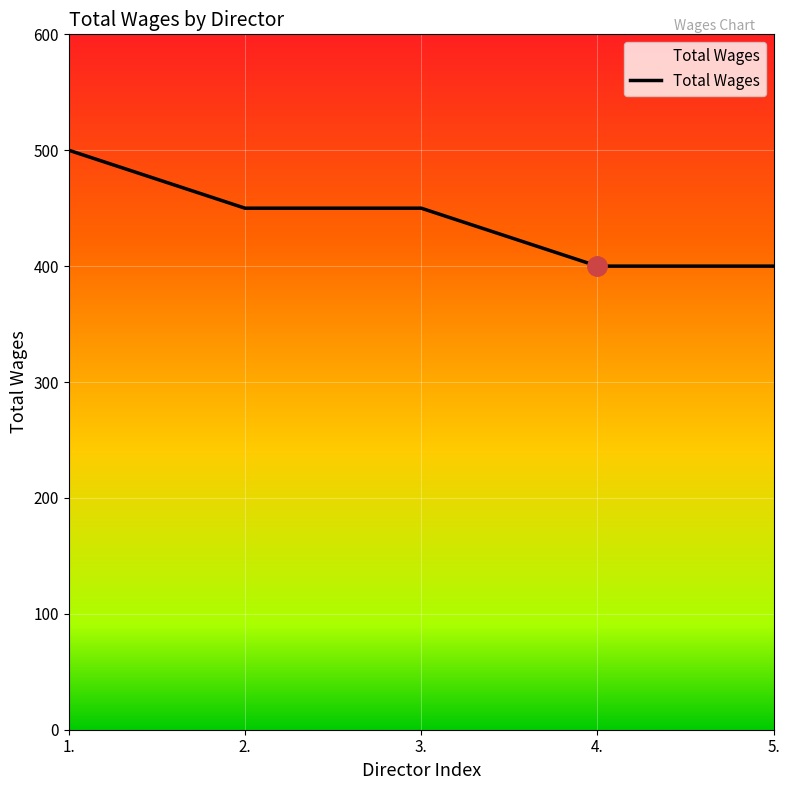

True or false: the data shows 500 at 1..

True